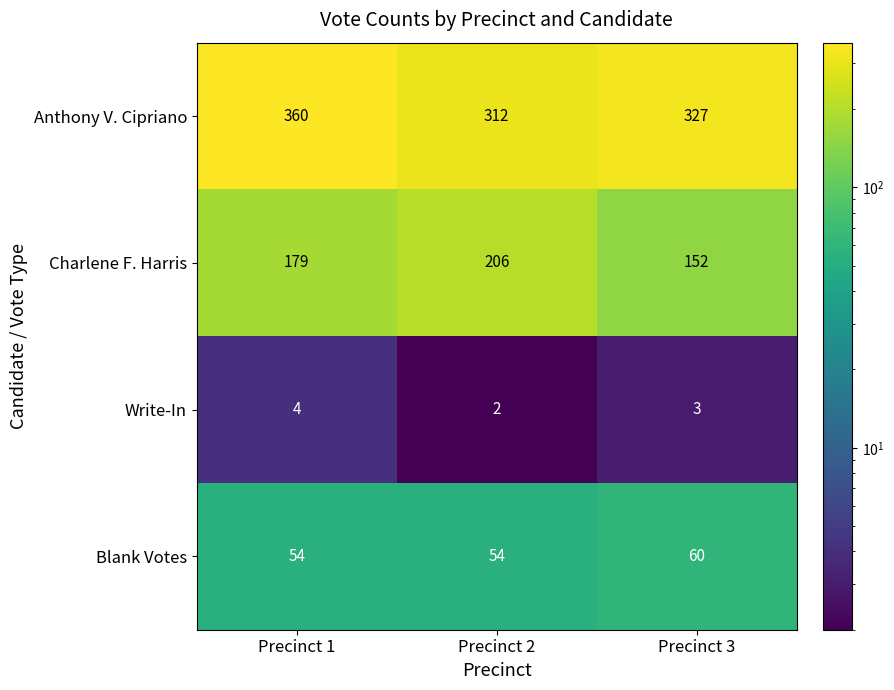

What is the sum of all Blank Votes values?

168